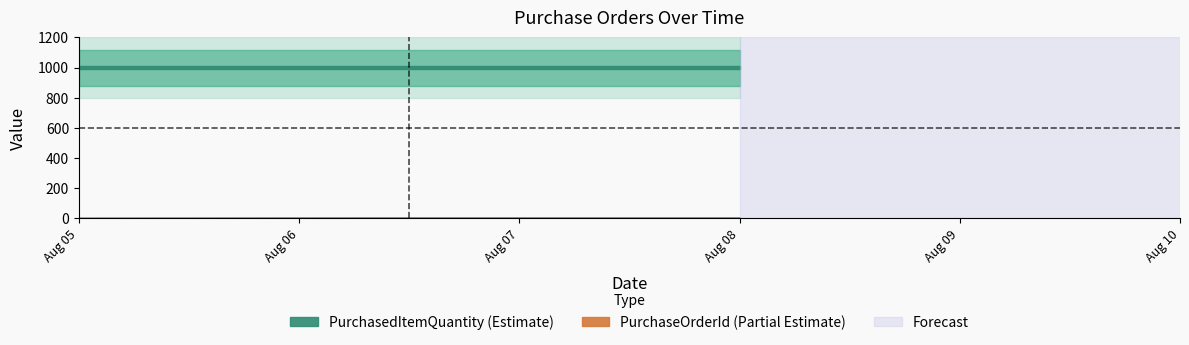

Where is PurchaseOrderId nearest to the value 2?

2020-08-06